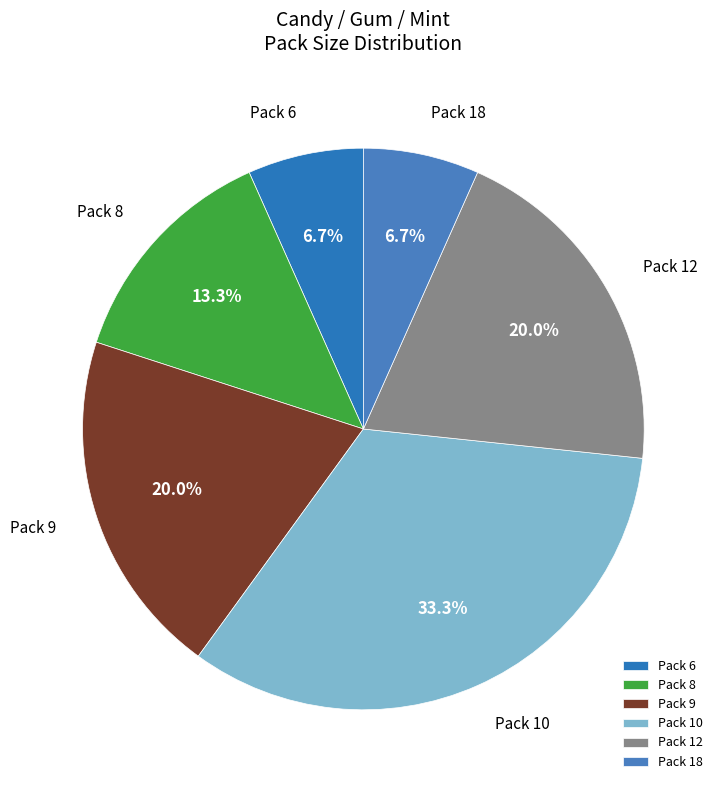

Which slice is the largest?

Pack 10